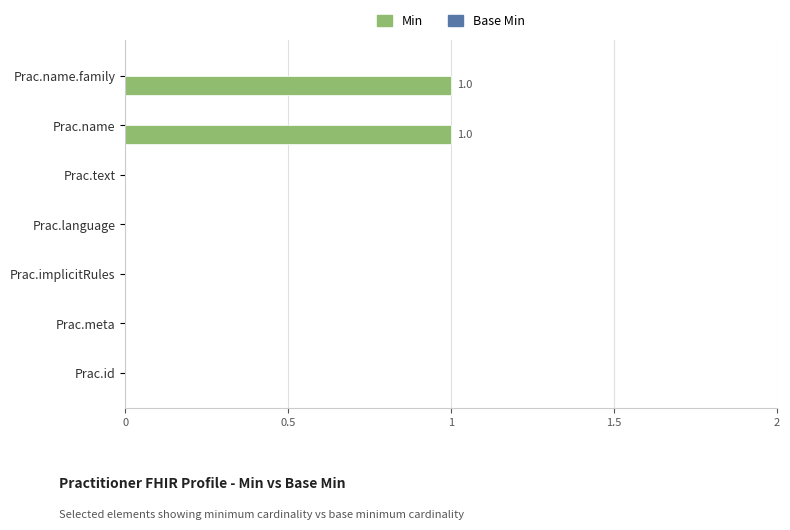

True or false: the data shows 1 at Prac.name.

True